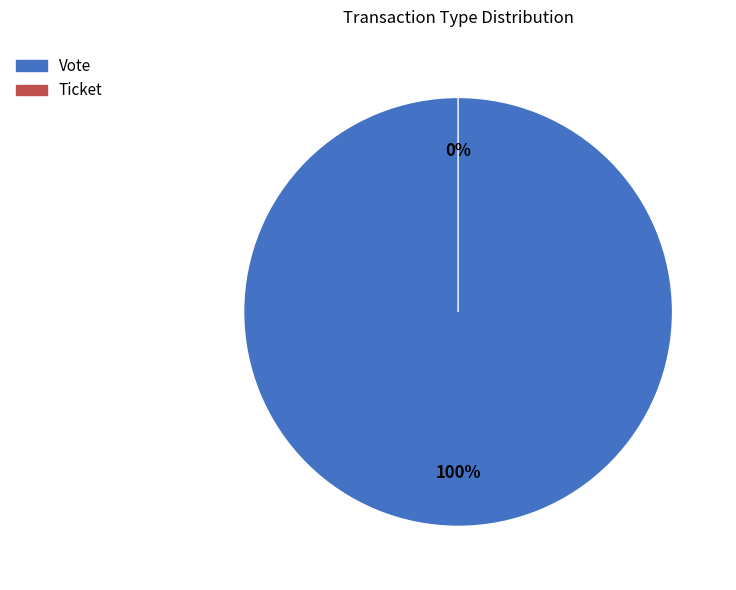

To the nearest percent, what portion does Vote represent?

100%